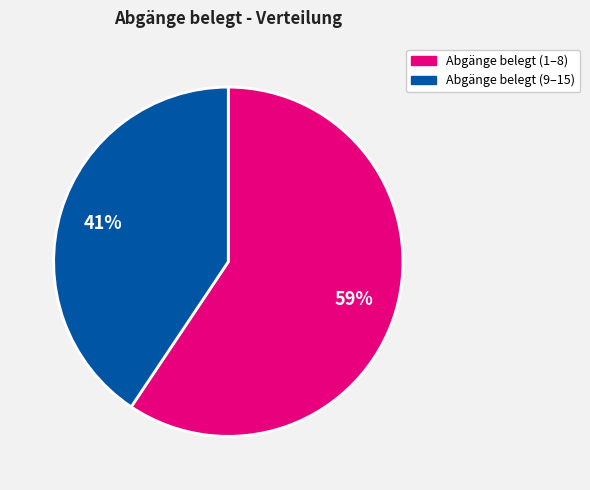

Does any single category account for the majority?

Yes